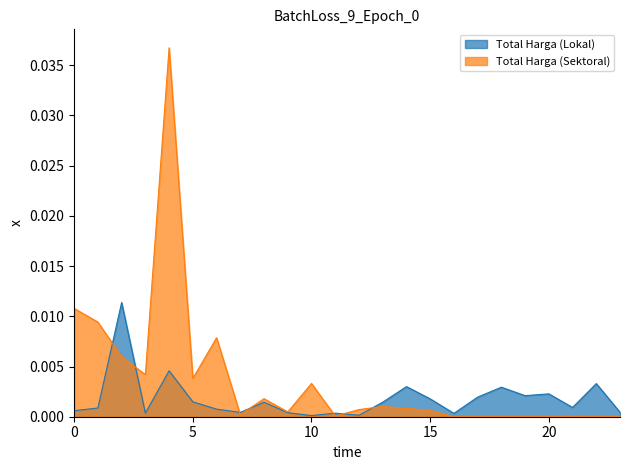

Which series has the widest spread of values?

Total Harga (Sektoral)